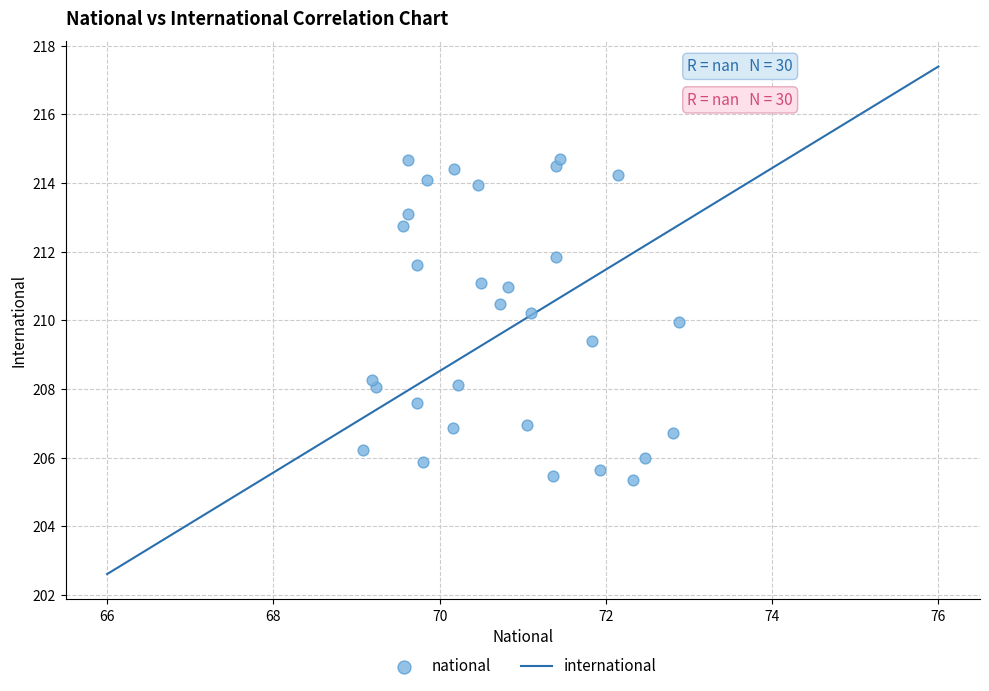

What is the range of X values (max minus min)?

3.8